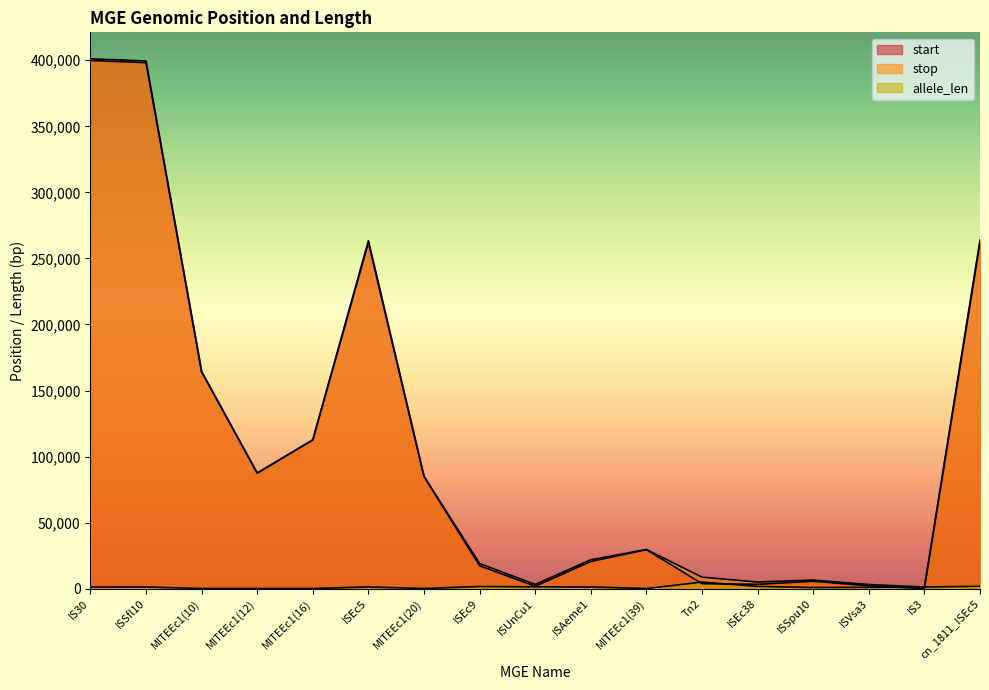

At how many categories does at least one series exceed 138484?

5